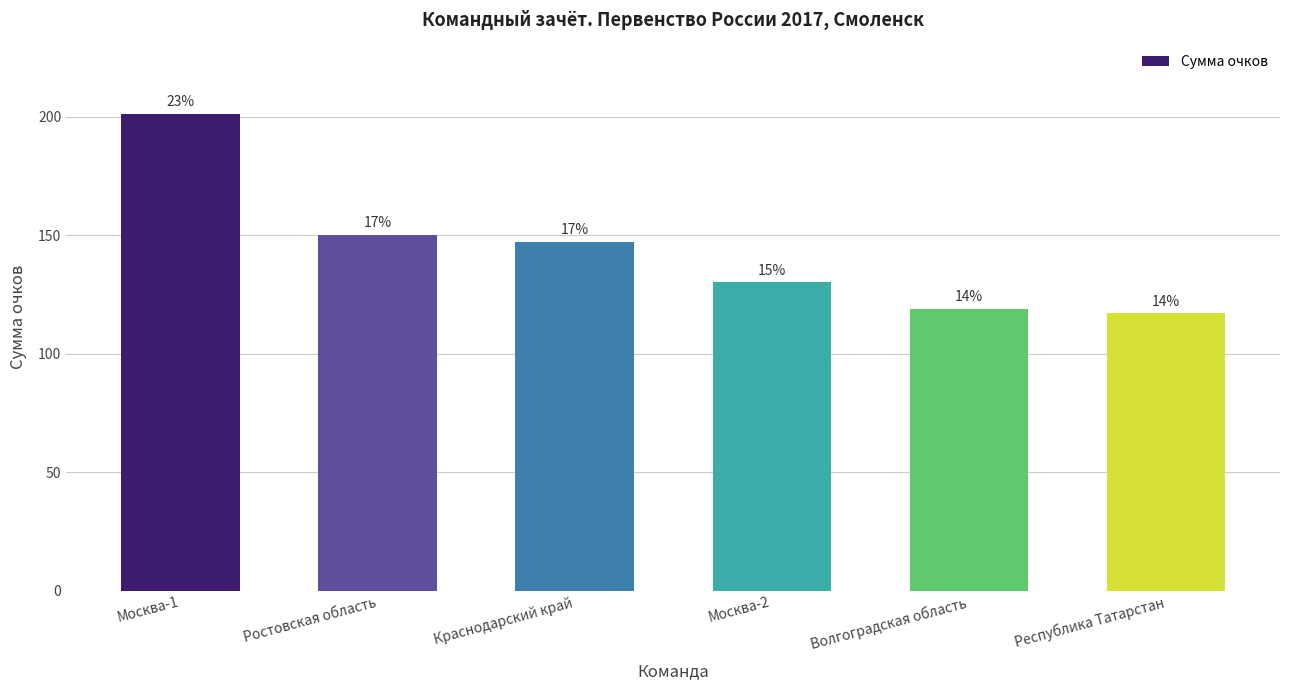

Which has a higher value, Ростовская область or Москва-2?

Ростовская область